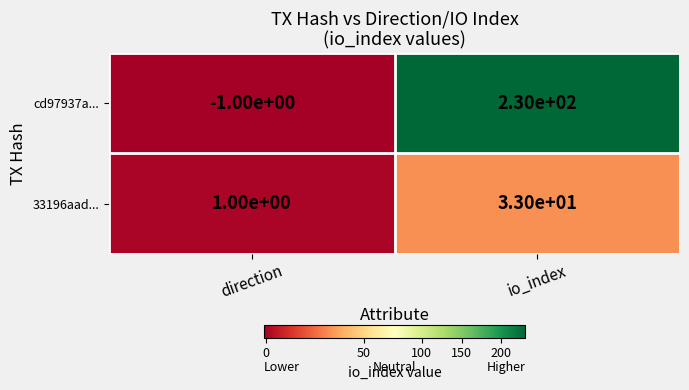

What is the difference between the 33196aad... values at io_index and direction?

32